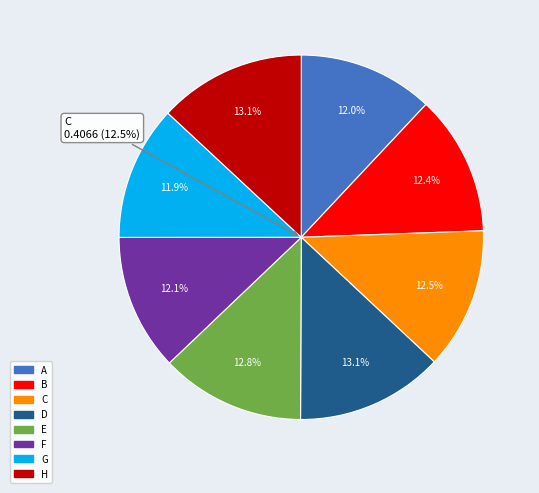

What percentage is NOT represented by E?

87.2%